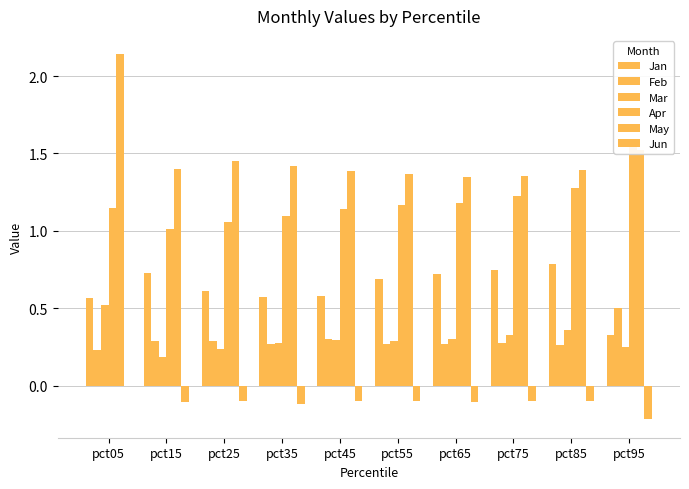

Is it true that Jan equals 0.6 at pct45?

True